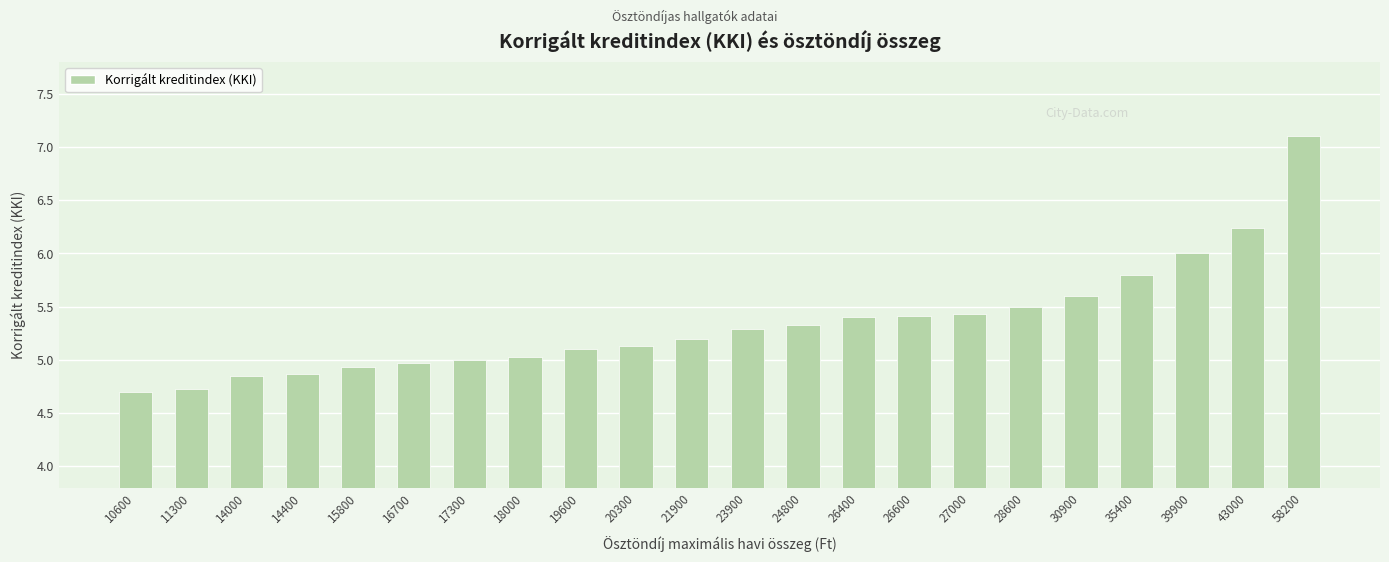

What is the smallest value displayed?

4.7